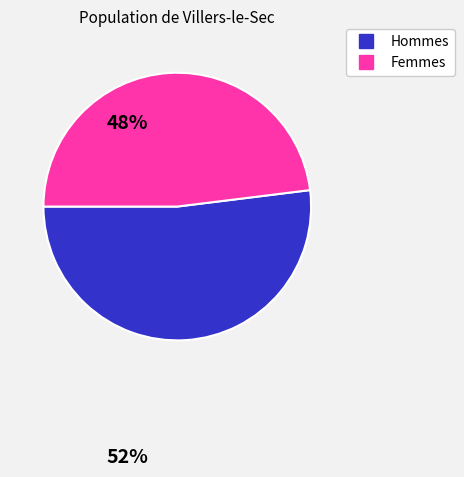

How many segments does this pie chart have?

2